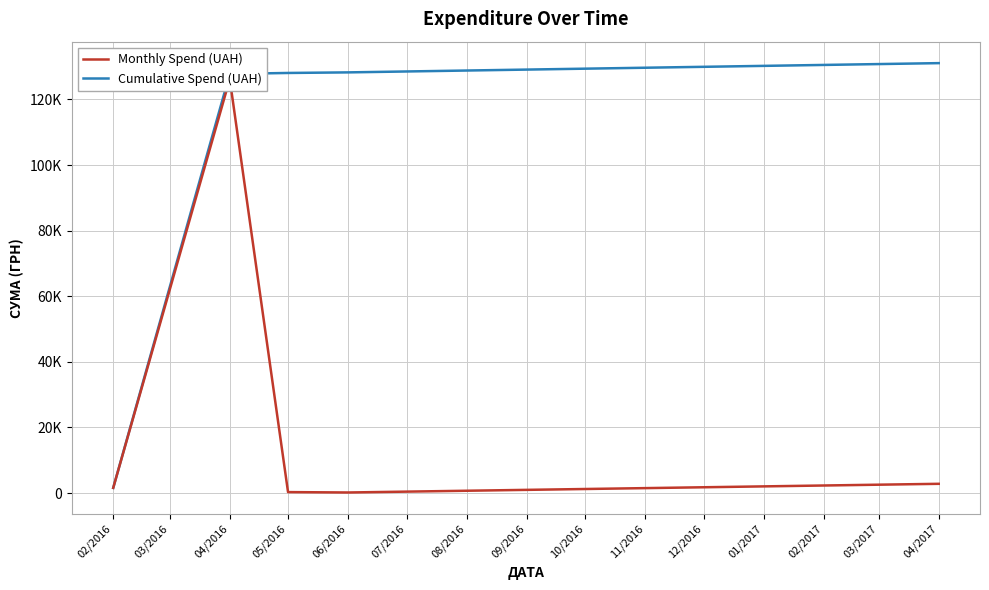

What is the difference between the second highest and minimum values in the Monthly Spend (UAH) series?

2644.0